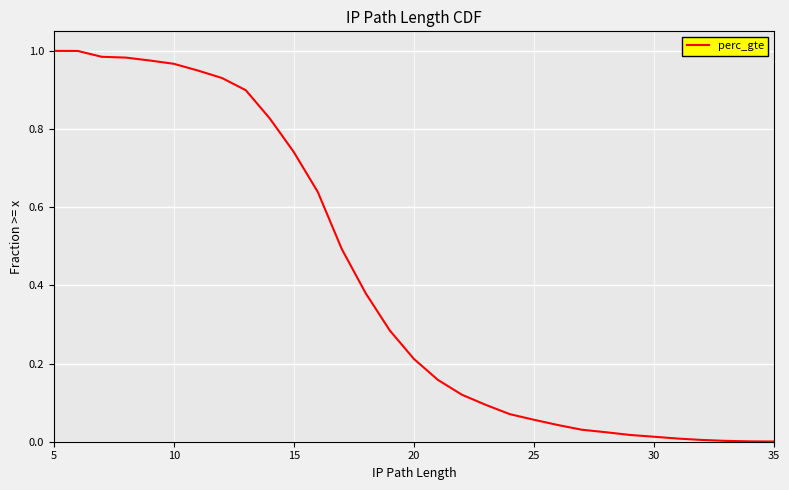

What is the value of the 3rd point from the left?

1.0